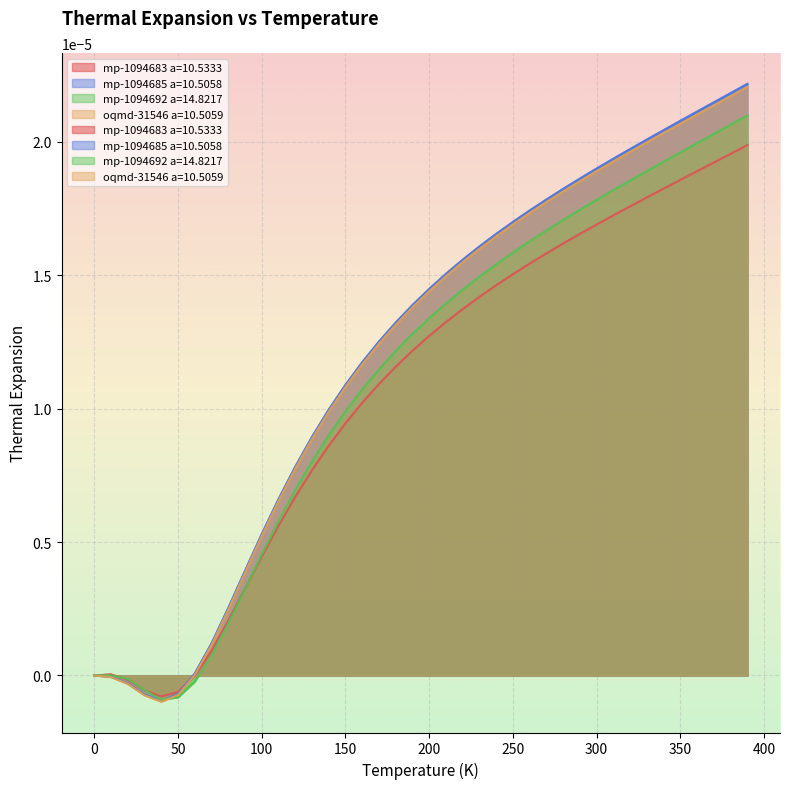

How many values in the mp-1094692 a=14.8217 series are below 0?

5